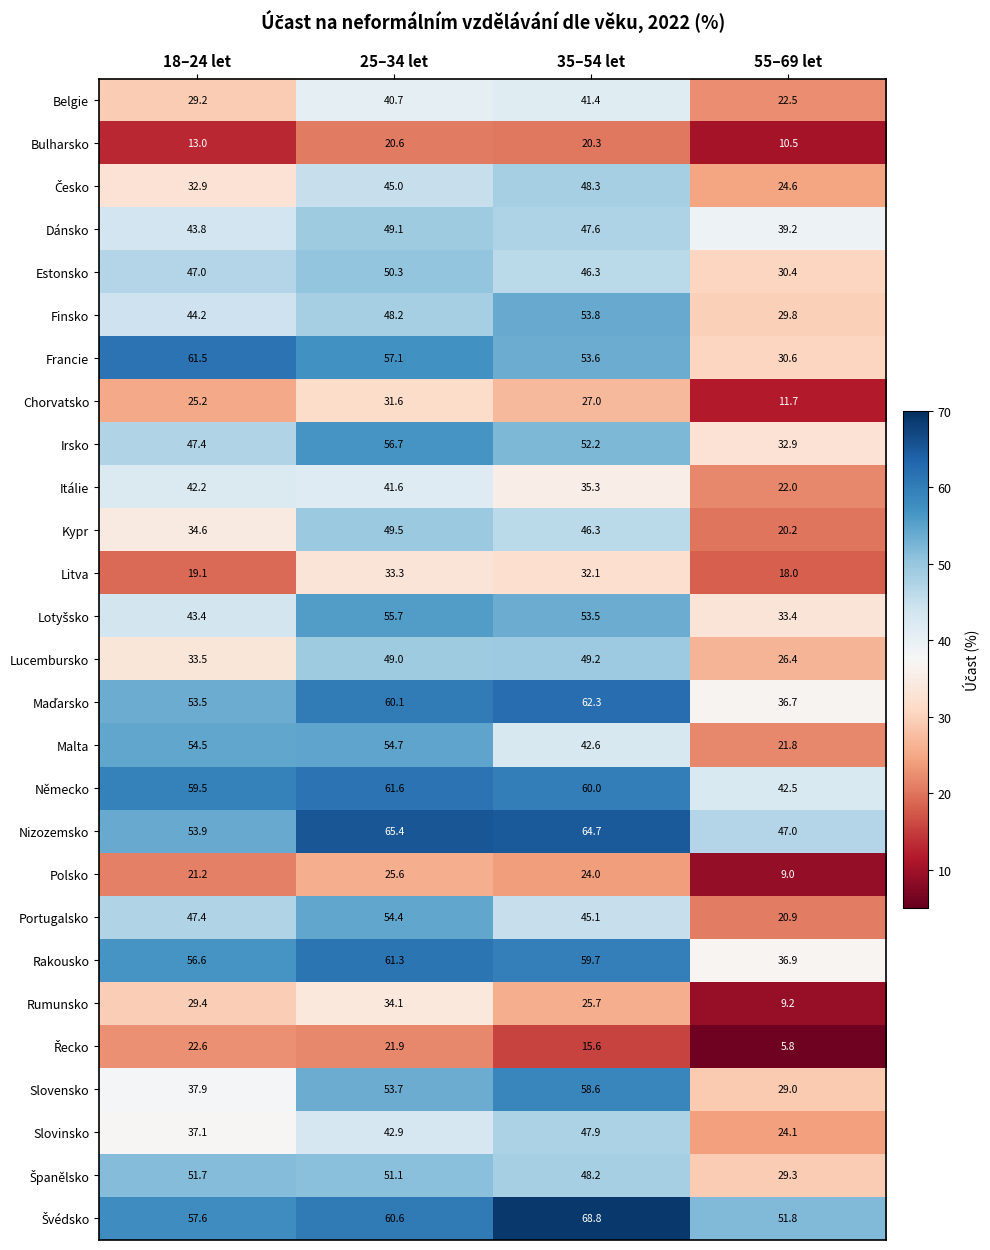

List the labels in order of Německo value, smallest first.

55–69 let, 18–24 let, 35–54 let, 25–34 let